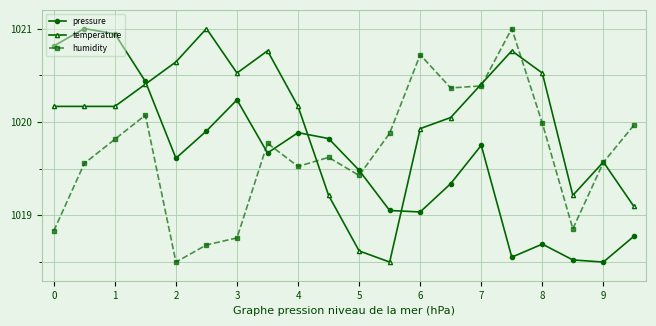

After their last crossing, which series has the higher values: temperature or pressure?

temperature